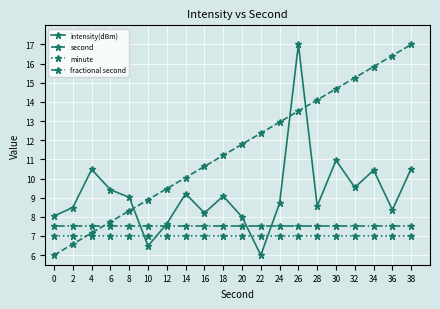

Is it true that fractional second equals 7.5 at 8?

True